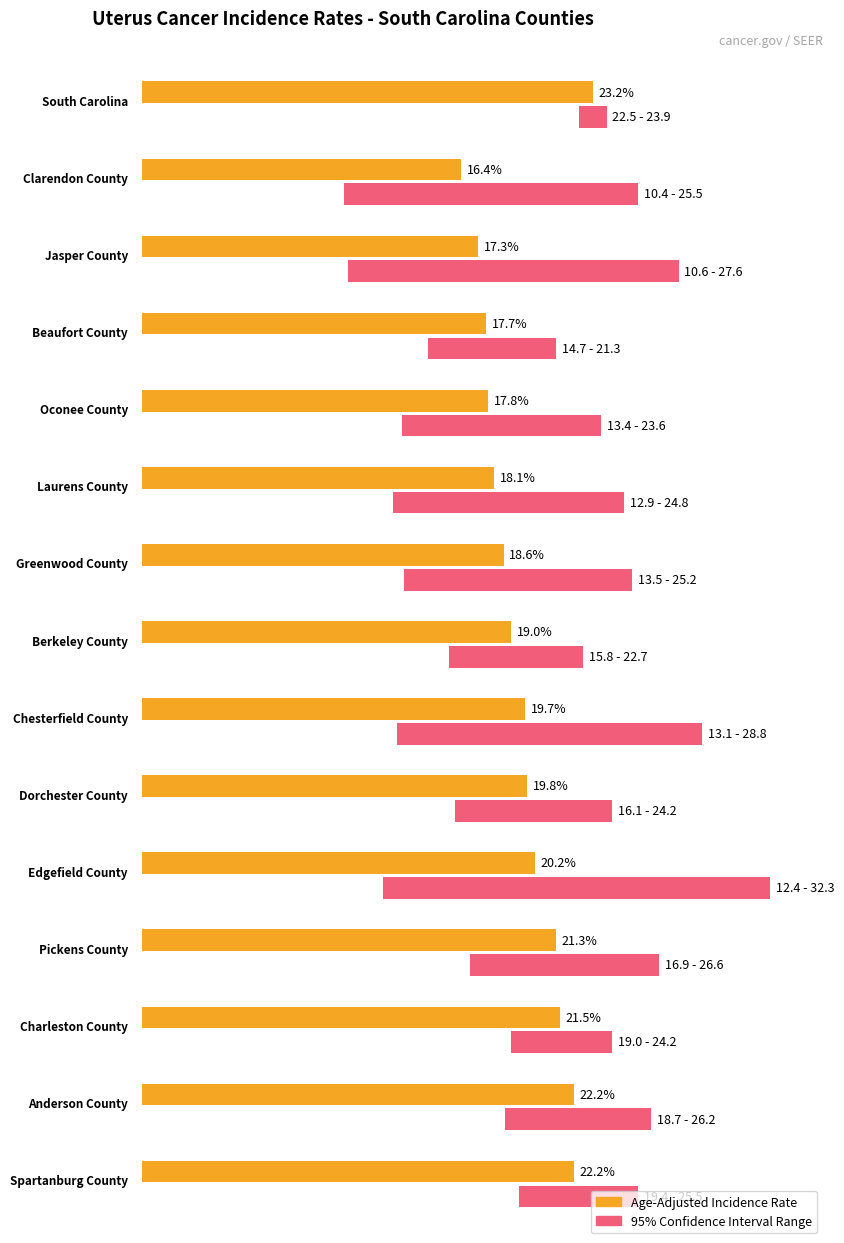

What is the greatest value displayed?

32.3